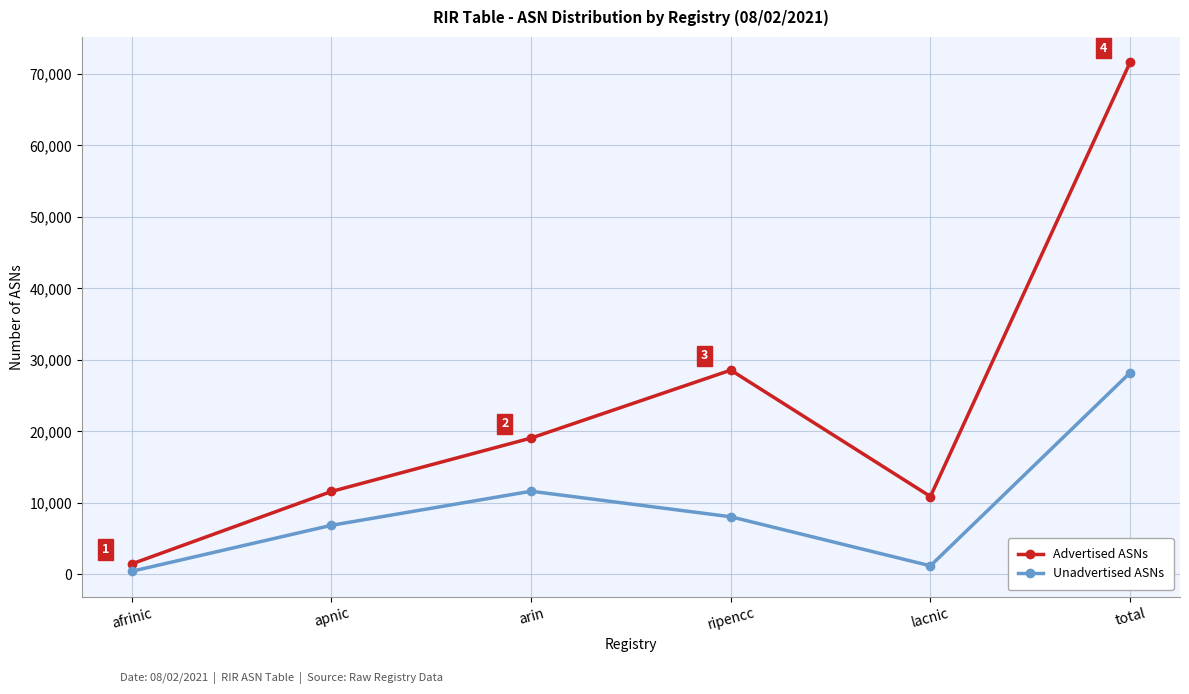

Which series has the widest spread of values?

Advertised ASNs